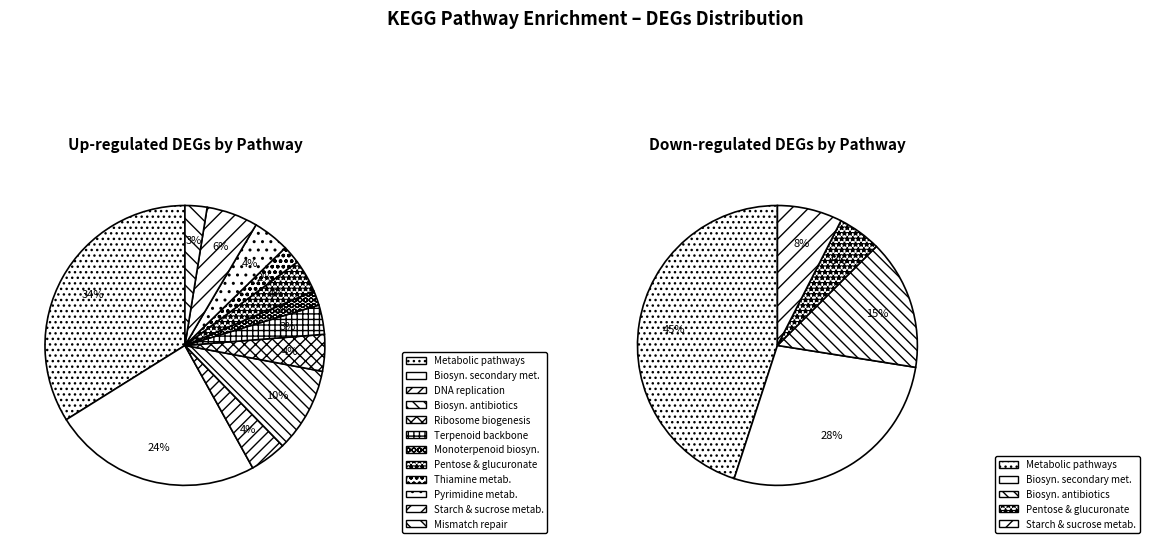

To the nearest percent, what percentage of the pie is Starch and sucrose metabolism?

6%